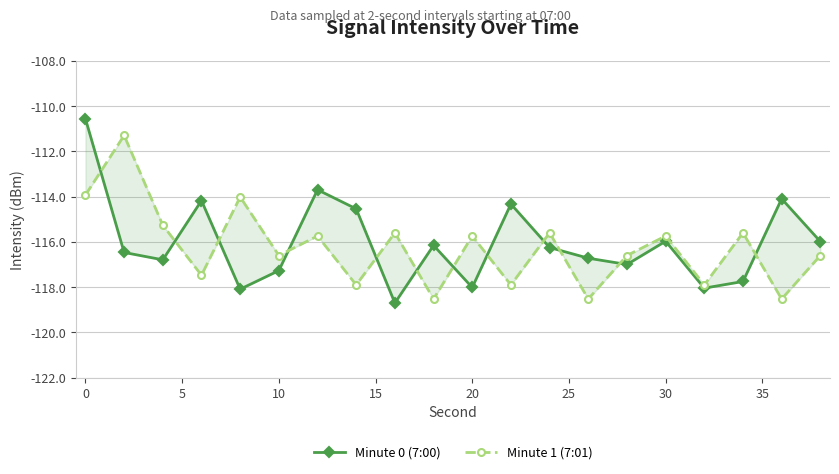

How many lines are shown in the chart?

2